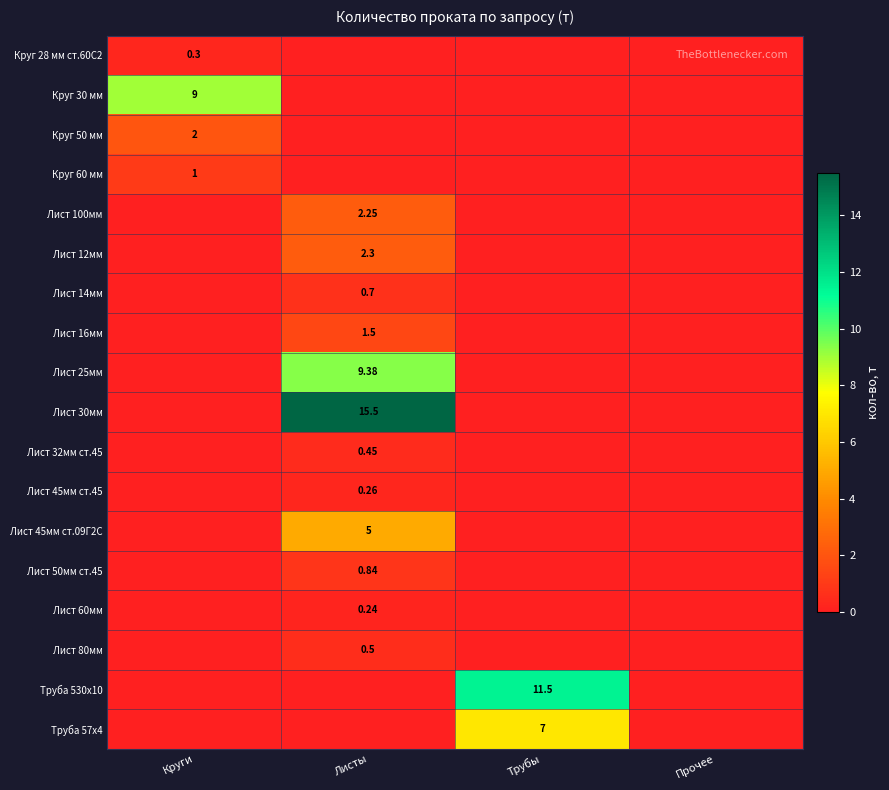

Count the Лист 60мм values in the range 0 to 1.

4